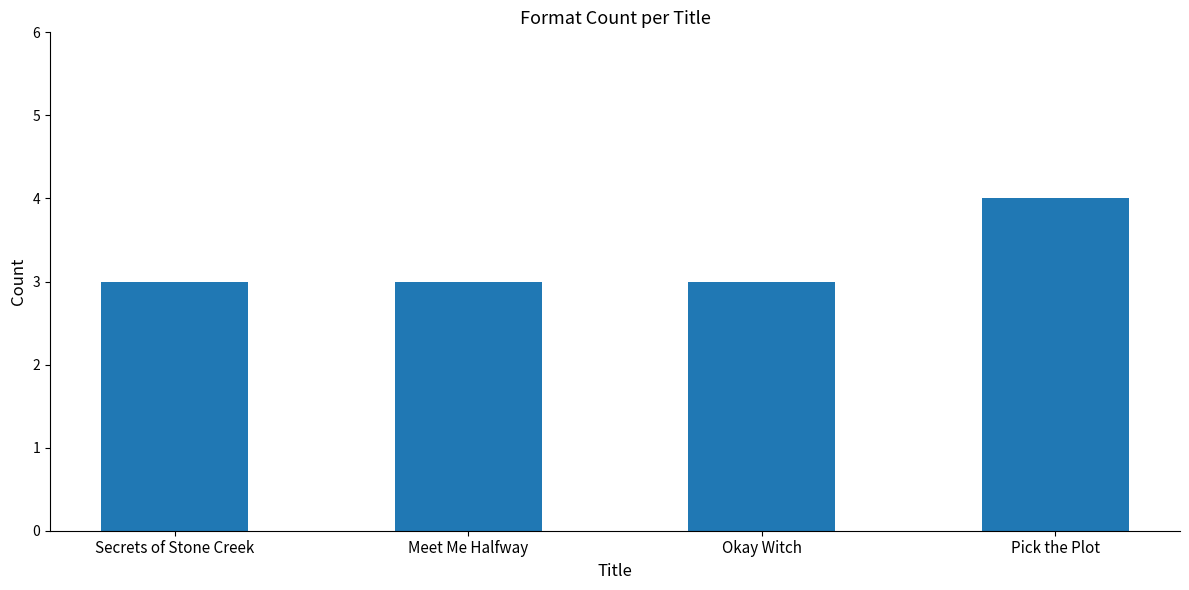

Count the values in the range 3 to 4.

4